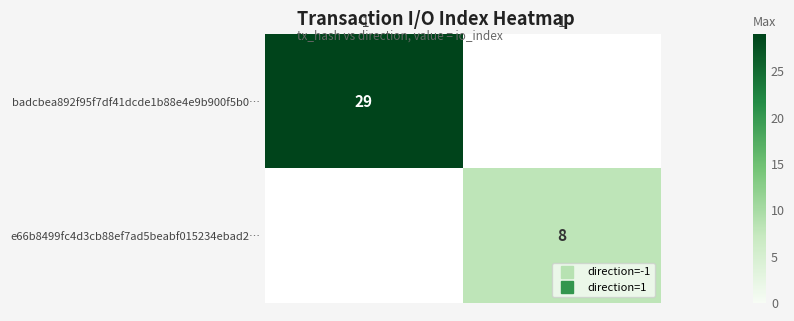

What is the difference between the e66b8499fc4d3cb88ef7ad5beabf015234ebad2… values at -1 and 1?

8